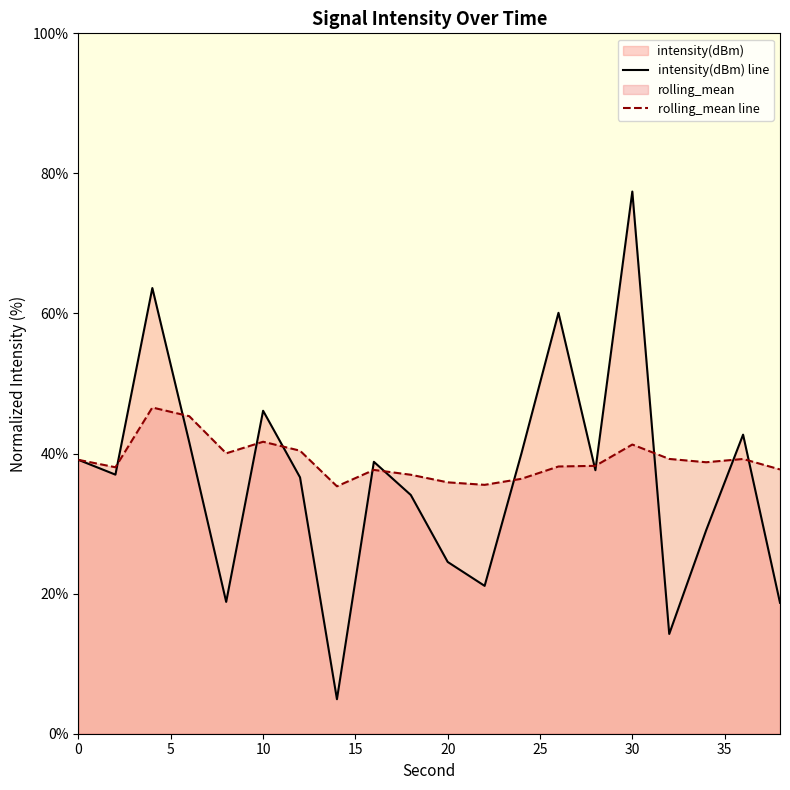

At which category does rolling_mean reach its first local valley?

2